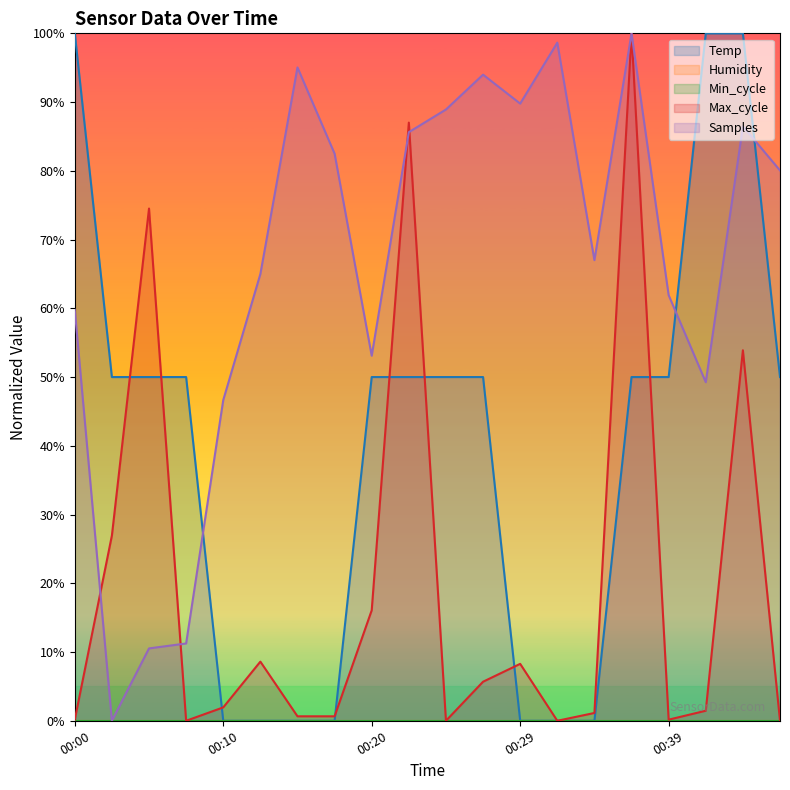

Reading left to right, extract all data points from this chart.

Temp: 100.0	50.0	50.0	50.0	0.0	0.0	0.0	0.0	50.0	50.0	50.0	50.0	0.0	0.0	0.0	50.0	50.0	100.0	100.0	50.0
Max_cycle: 0.2	26.9	74.5	0.0	1.9	8.6	0.6	0.6	16.1	87.0	0.0	5.7	8.3	0.0	1.1	100.0	0.2	1.5	53.9	0.0
Samples: 59.8	0.0	10.5	11.2	46.6	65.0	95.0	82.5	53.1	85.6	88.9	94.0	89.8	98.6	67.0	100.0	61.9	49.3	86.5	80.1